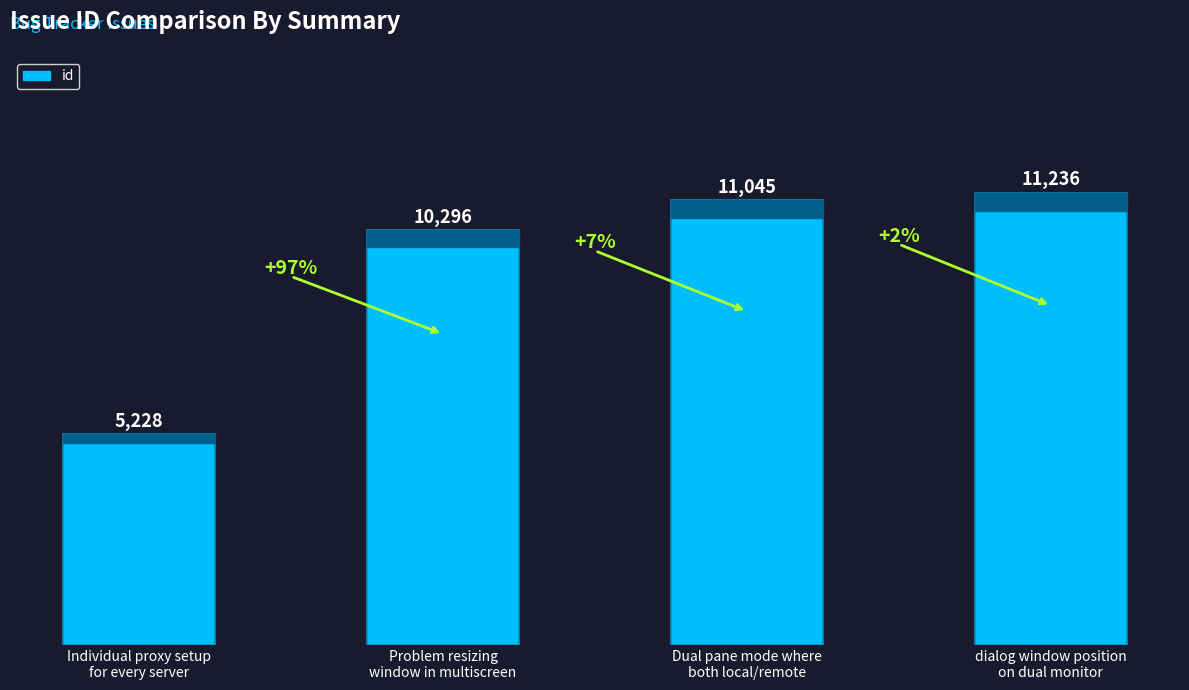

The value at Individual proxy setup
for every server is 9053. True or false?

False